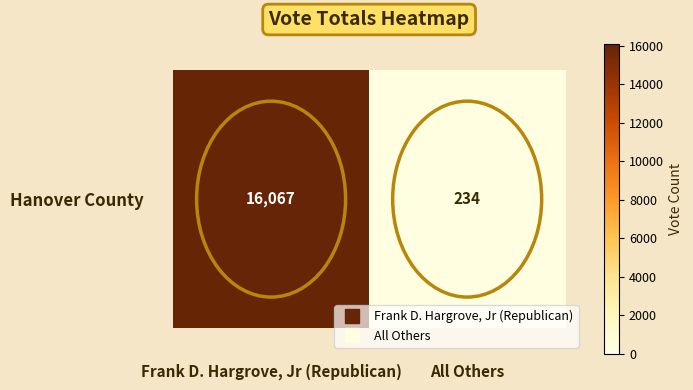

Count the number of categories in the chart.

2